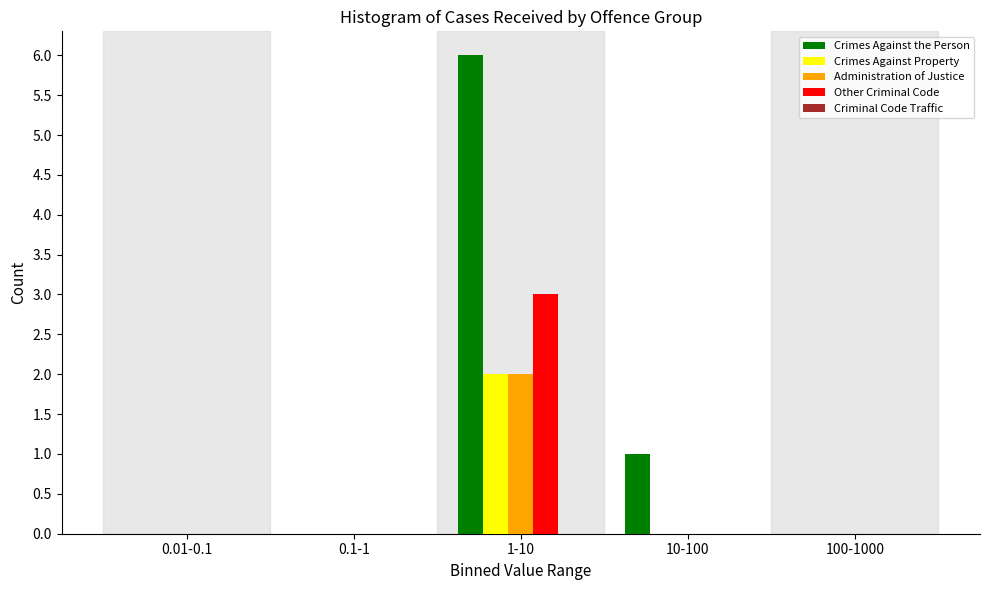

What is the sum of all Crimes Against the Person values?

7